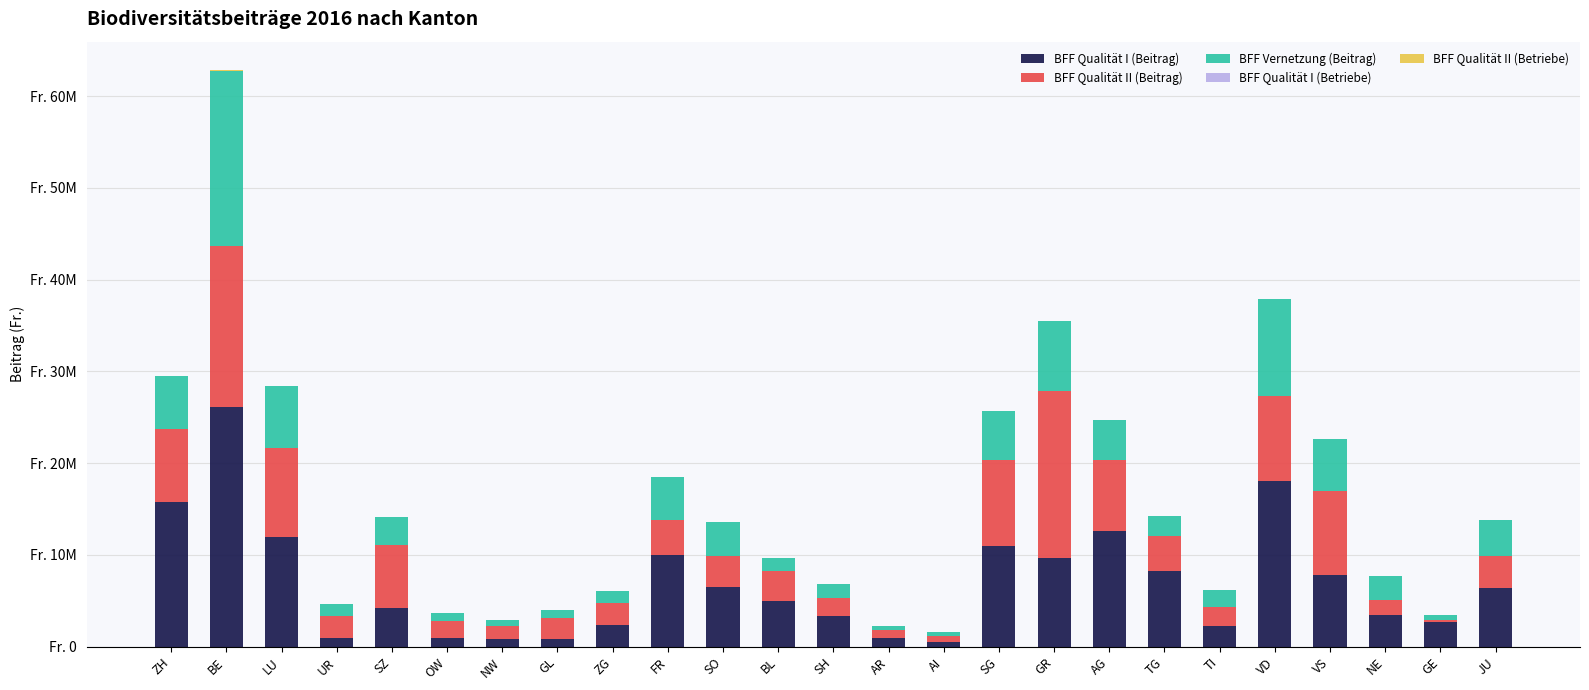

Does the chart contain stacked bars?

Yes